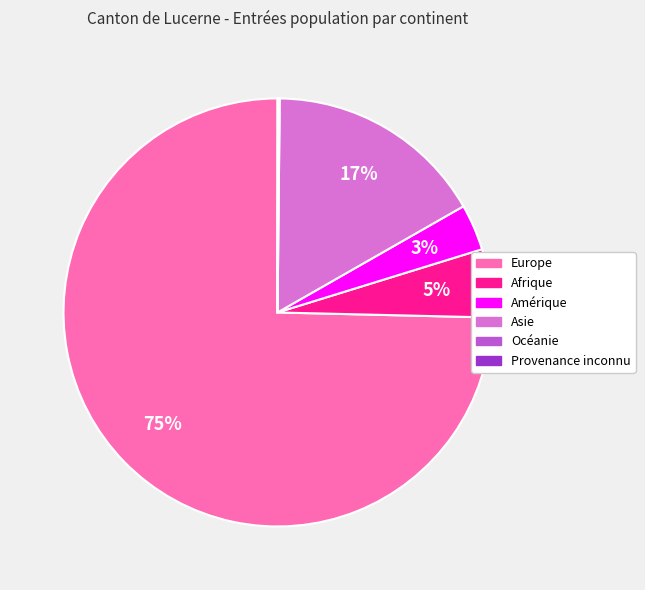

True or false: Amérique accounts for 3% of the total.

True